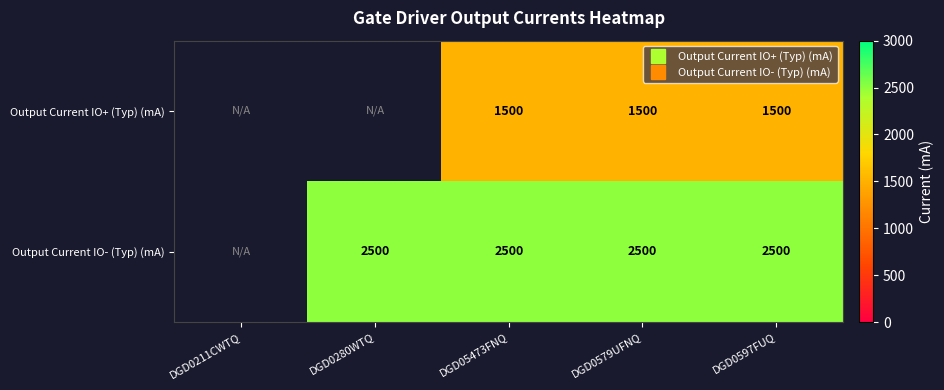

The Output Current IO+ (Typ) (mA) series shows 612.2 at DGD05473FNQ. True or false?

False